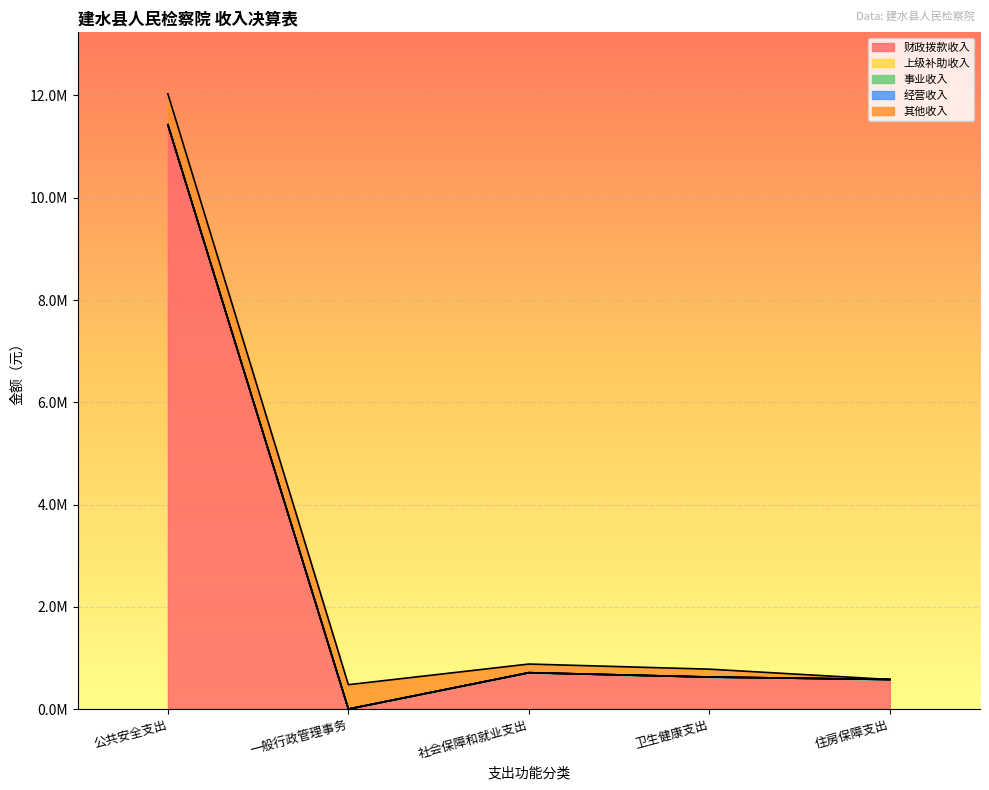

List the series in order of their peak value, lowest first.

上级补助收入, 事业收入, 经营收入, 其他收入, 财政拨款收入